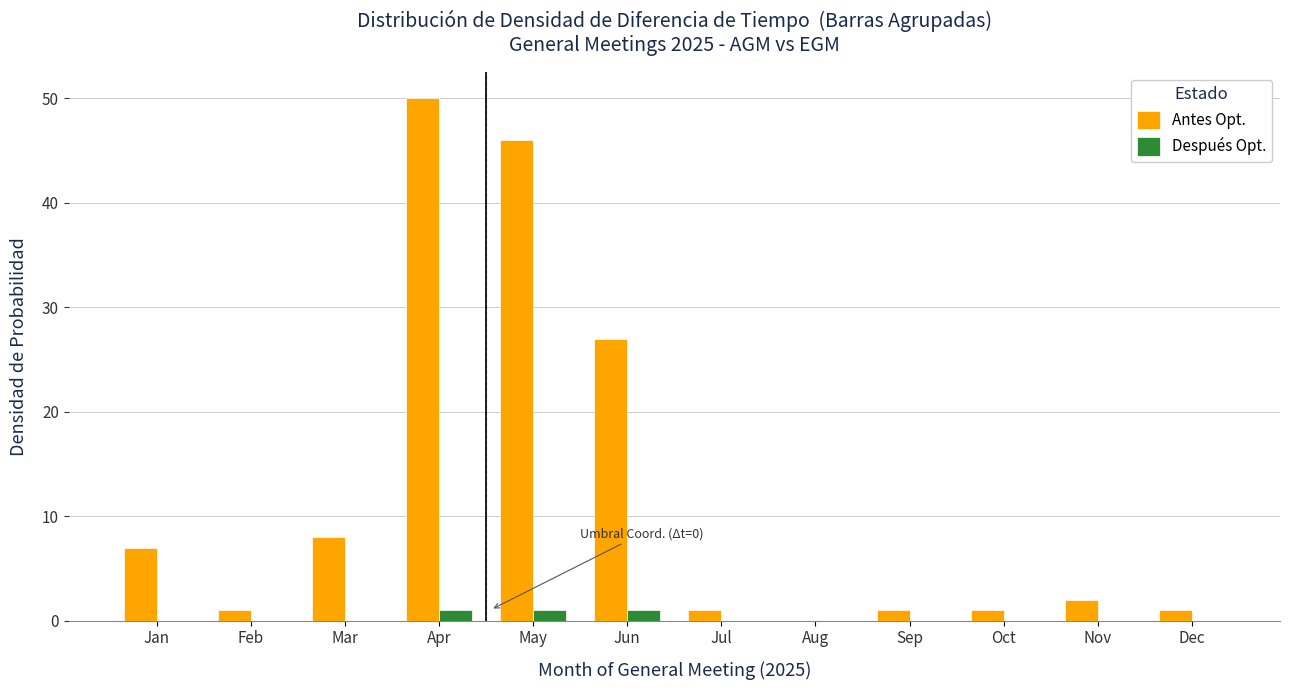

Reading right to left, list all the values displayed in this chart.

Antes Opt.: Dec=1	Nov=2	Oct=1	Sep=1	Aug=0	Jul=1	Jun=27	May=46	Apr=50	Mar=8	Feb=1	Jan=7
Después Opt.: Dec=0	Nov=0	Oct=0	Sep=0	Aug=0	Jul=0	Jun=1	May=1	Apr=1	Mar=0	Feb=0	Jan=0